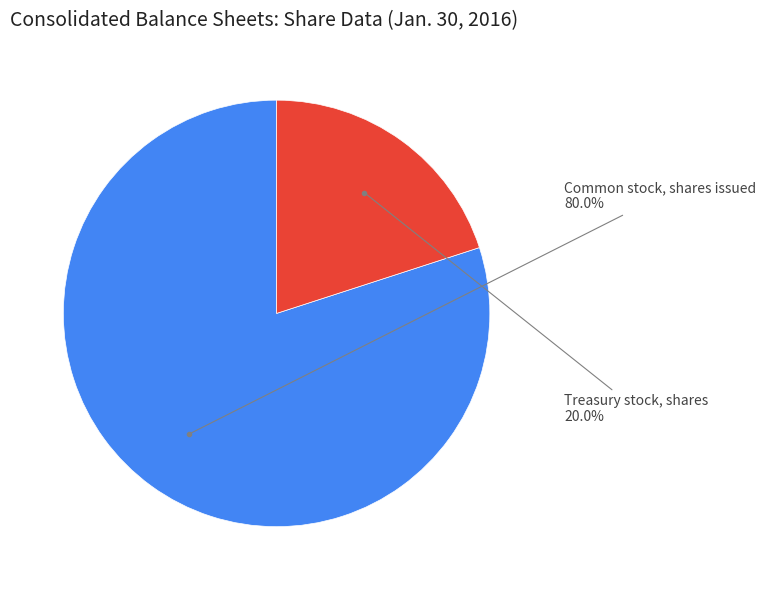

Does any single category account for the majority?

Yes